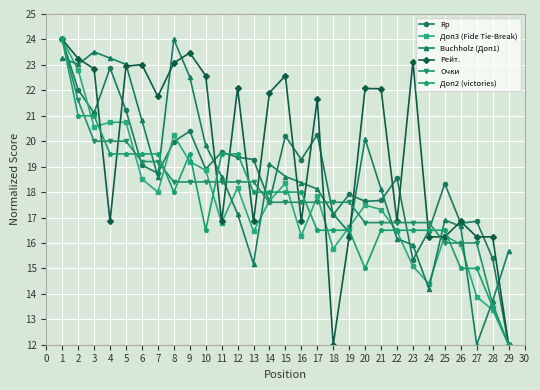

What is the total value across all series at 1?

143.3